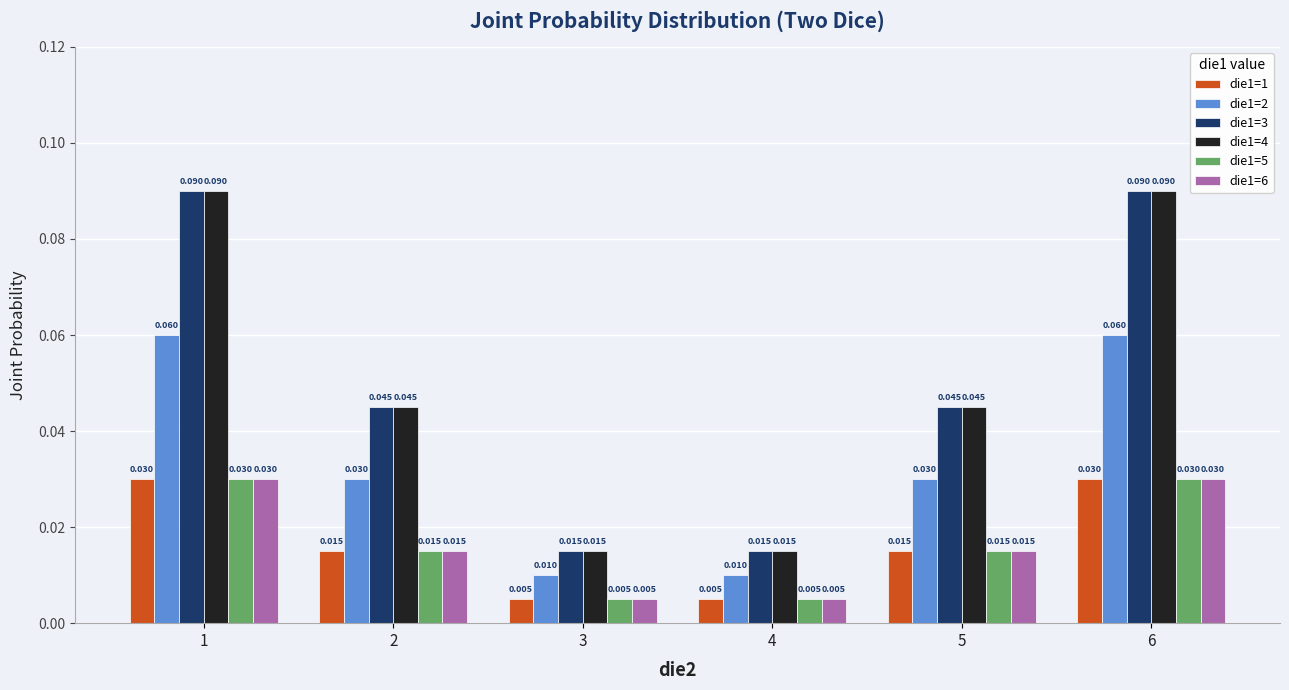

How many bars are there in each group?

6